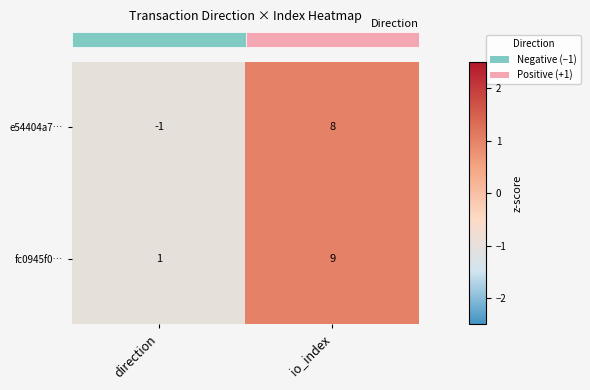

Which series has the largest range (max minus min)?

e54404a7…